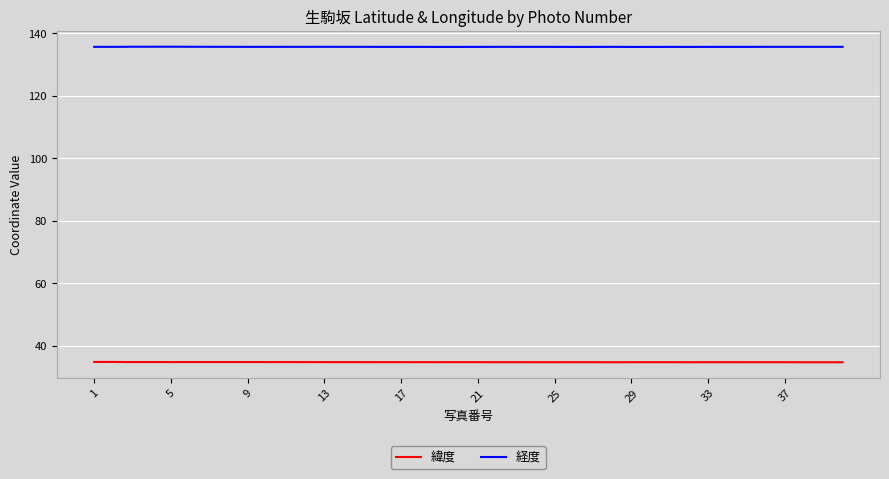

List the series in order of their overall mean, highest first.

経度, 緯度